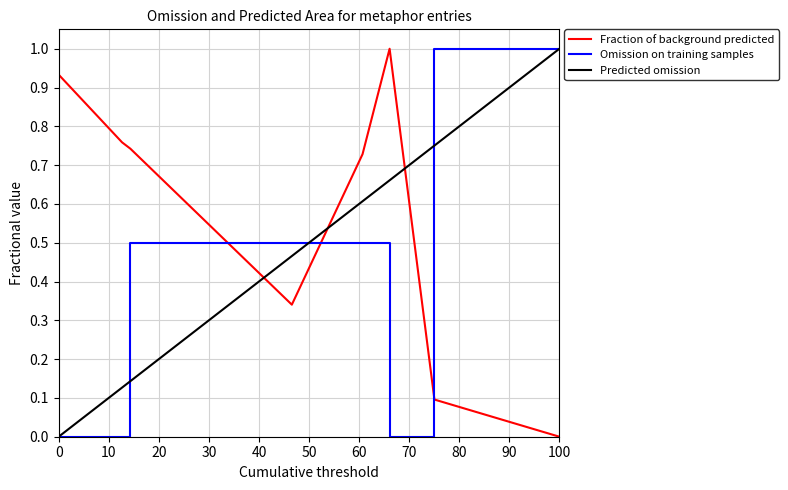

True or false: the data shows 1.1 at 14889.

False